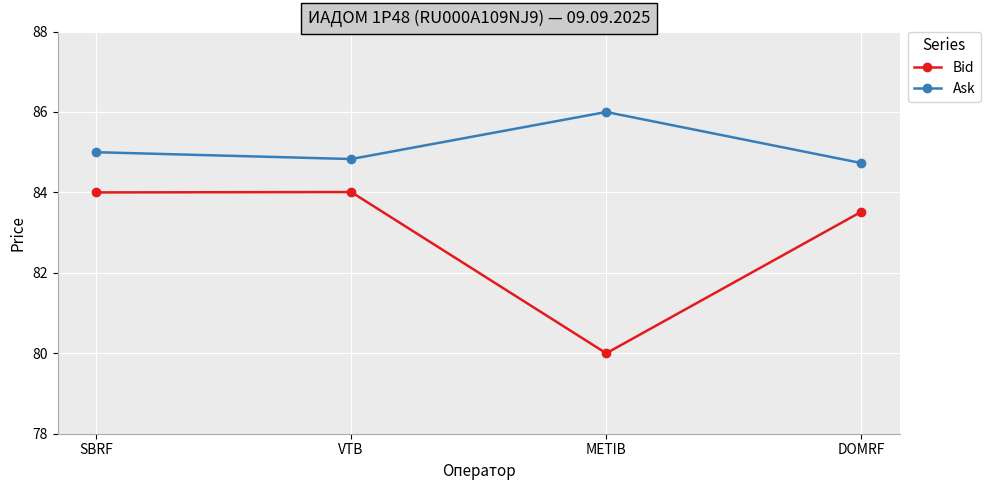

Is the value of Ask at METIB greater than the value of Bid at DOMRF?

Yes